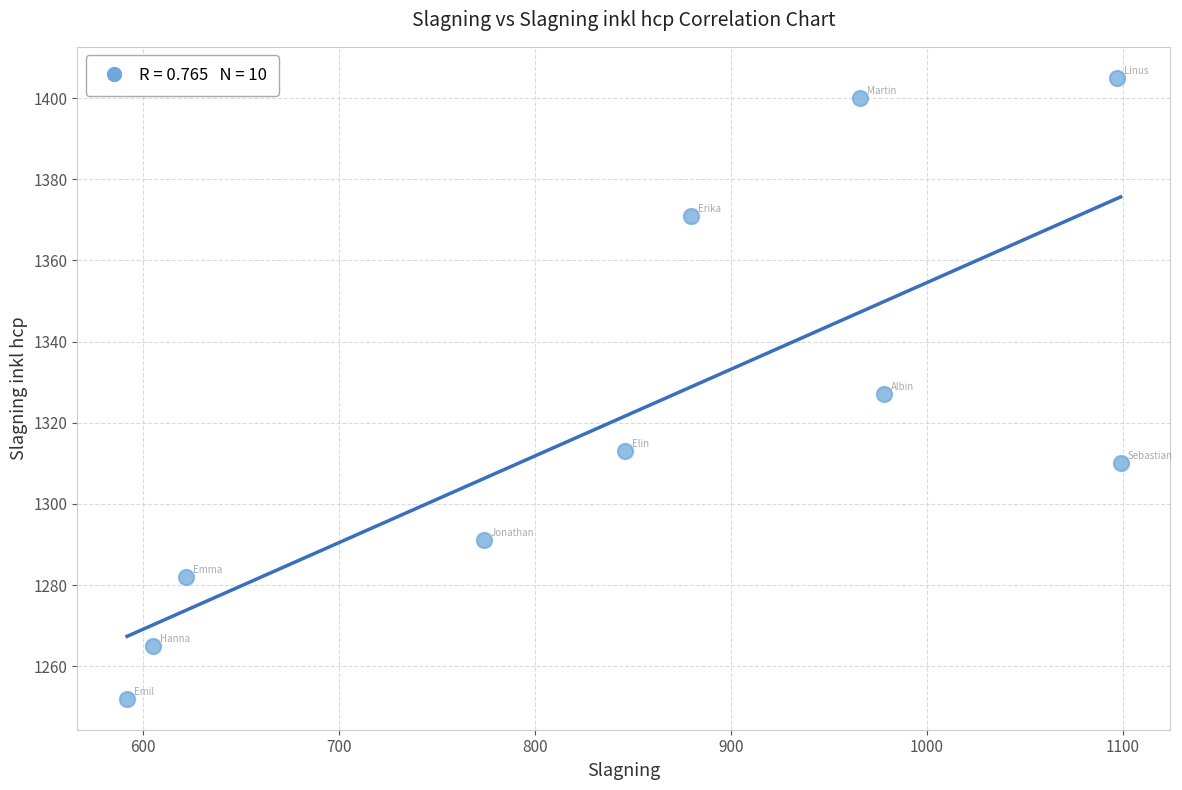

What is the average Y value?

1322